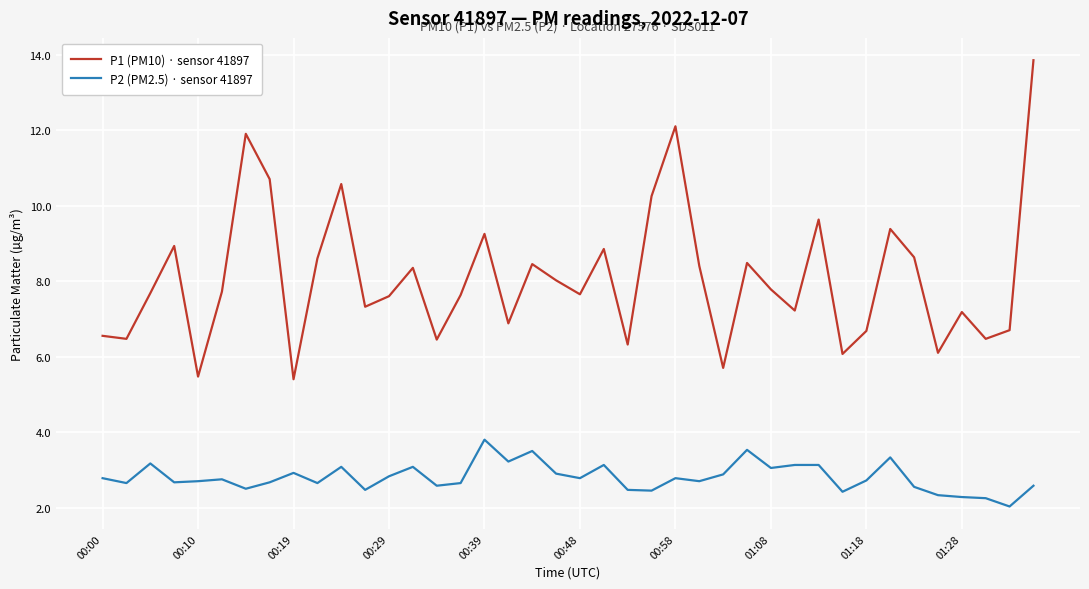

What is the minimum value shown in the chart?

2.0